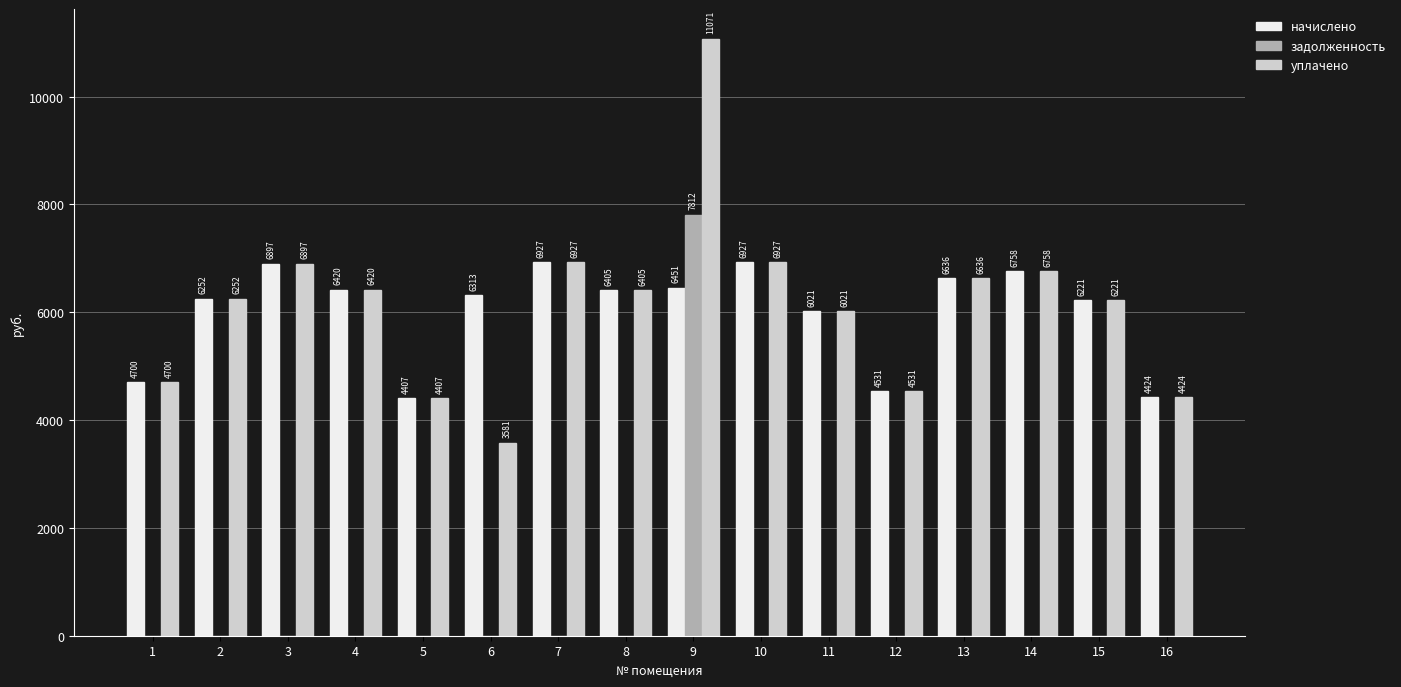

Which series has the widest spread of values?

задолженность